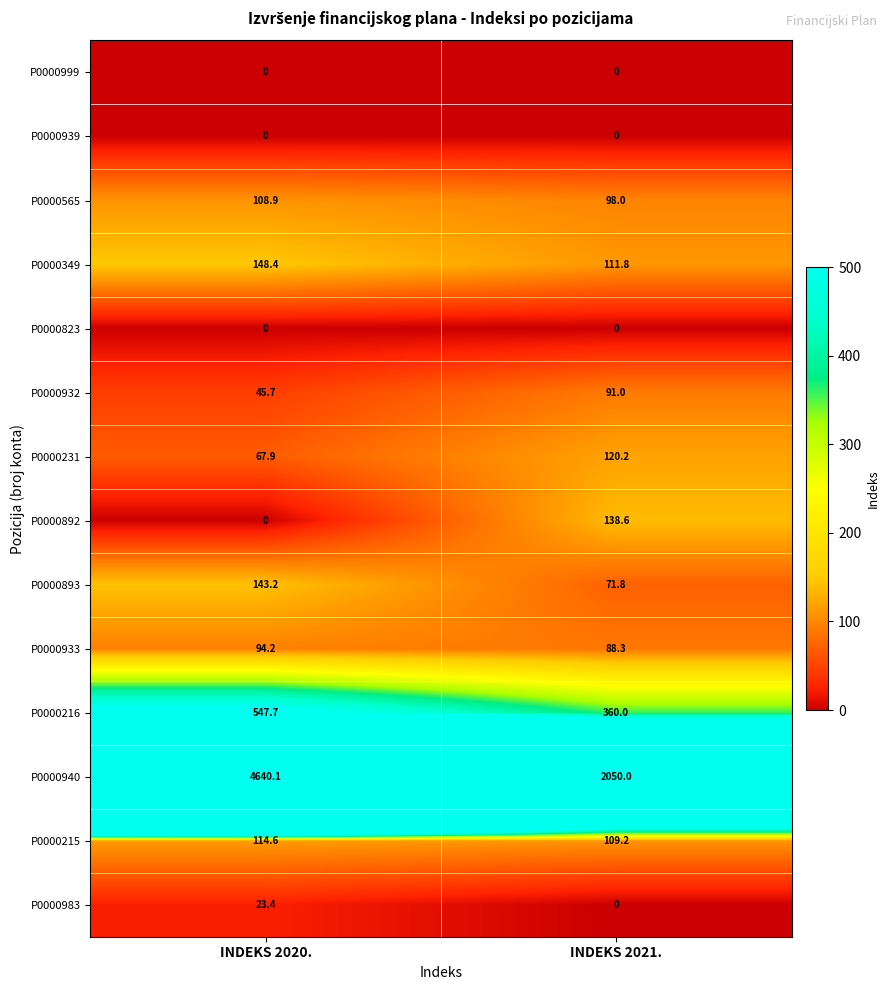

True or false: P0000893 has a value of 143.2 at INDEKS 2020..

True